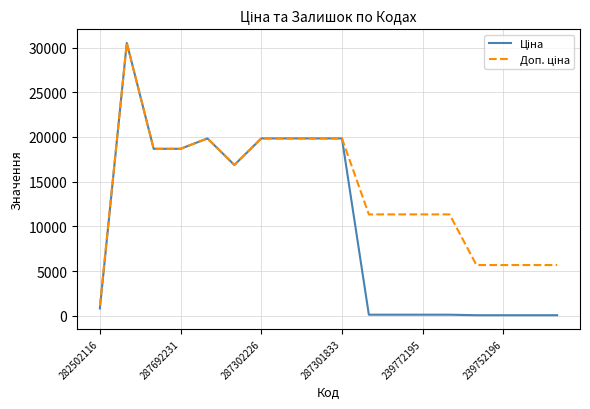

Which series has the largest total across all categories?

Доп. ціна